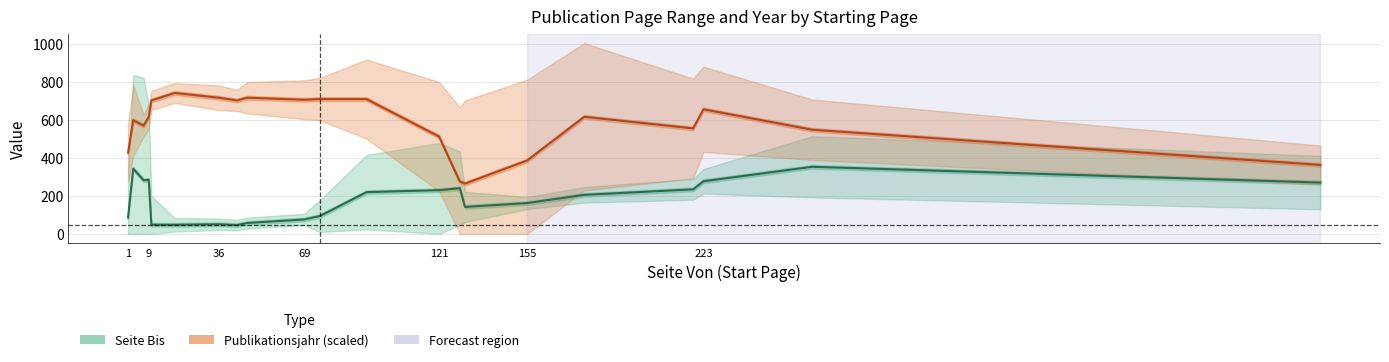

Reading right to left, list all the values displayed in this chart.

Seite Bis: 270.7	354.0	277.7	235.0	206.0	162.7	142.3	241.0	230.7	220.3	94.3	76.3	57.7	46.3	51.0	48.0	48.7	285.3	283.0	343.7	86.3
Publikationsjahr (scaled): 363.7	549.2	657.0	556.3	617.4	387.4	265.2	276.0	513.2	710.9	710.9	707.3	718.1	703.7	718.1	743.2	703.7	617.4	570.7	599.5	428.4